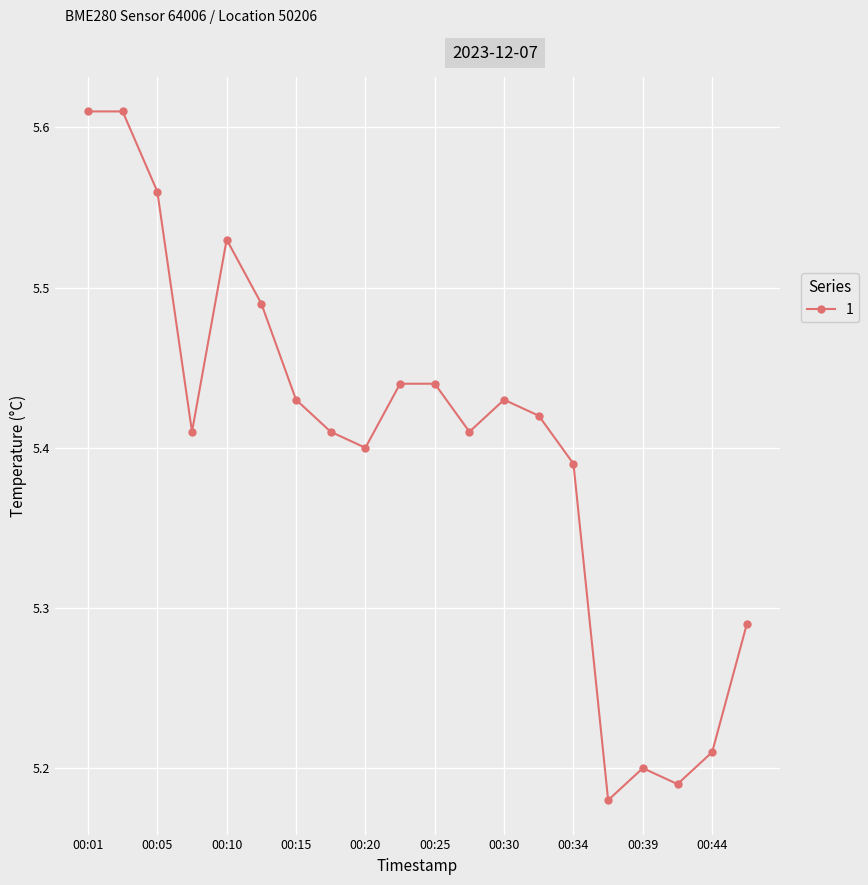

What is the difference between the maximum and minimum values?

0.4